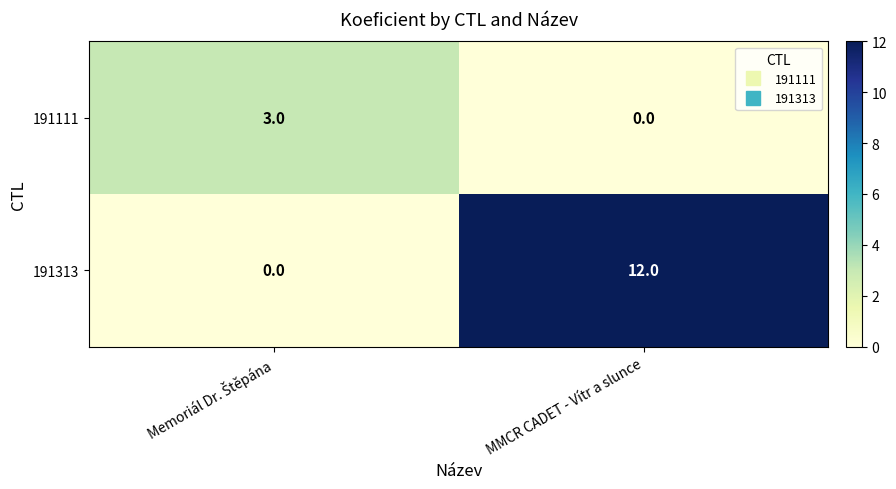

Reading left to right, transcribe all the data shown in this chart.

191111: 3	0
191313: 0	12